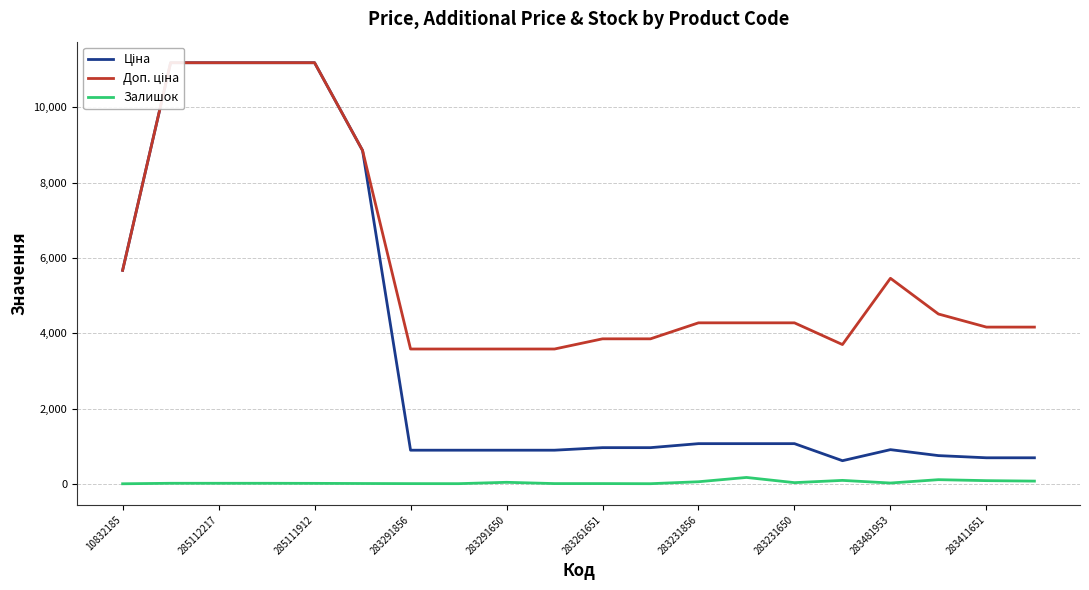

Count the number of categories in the chart.

20